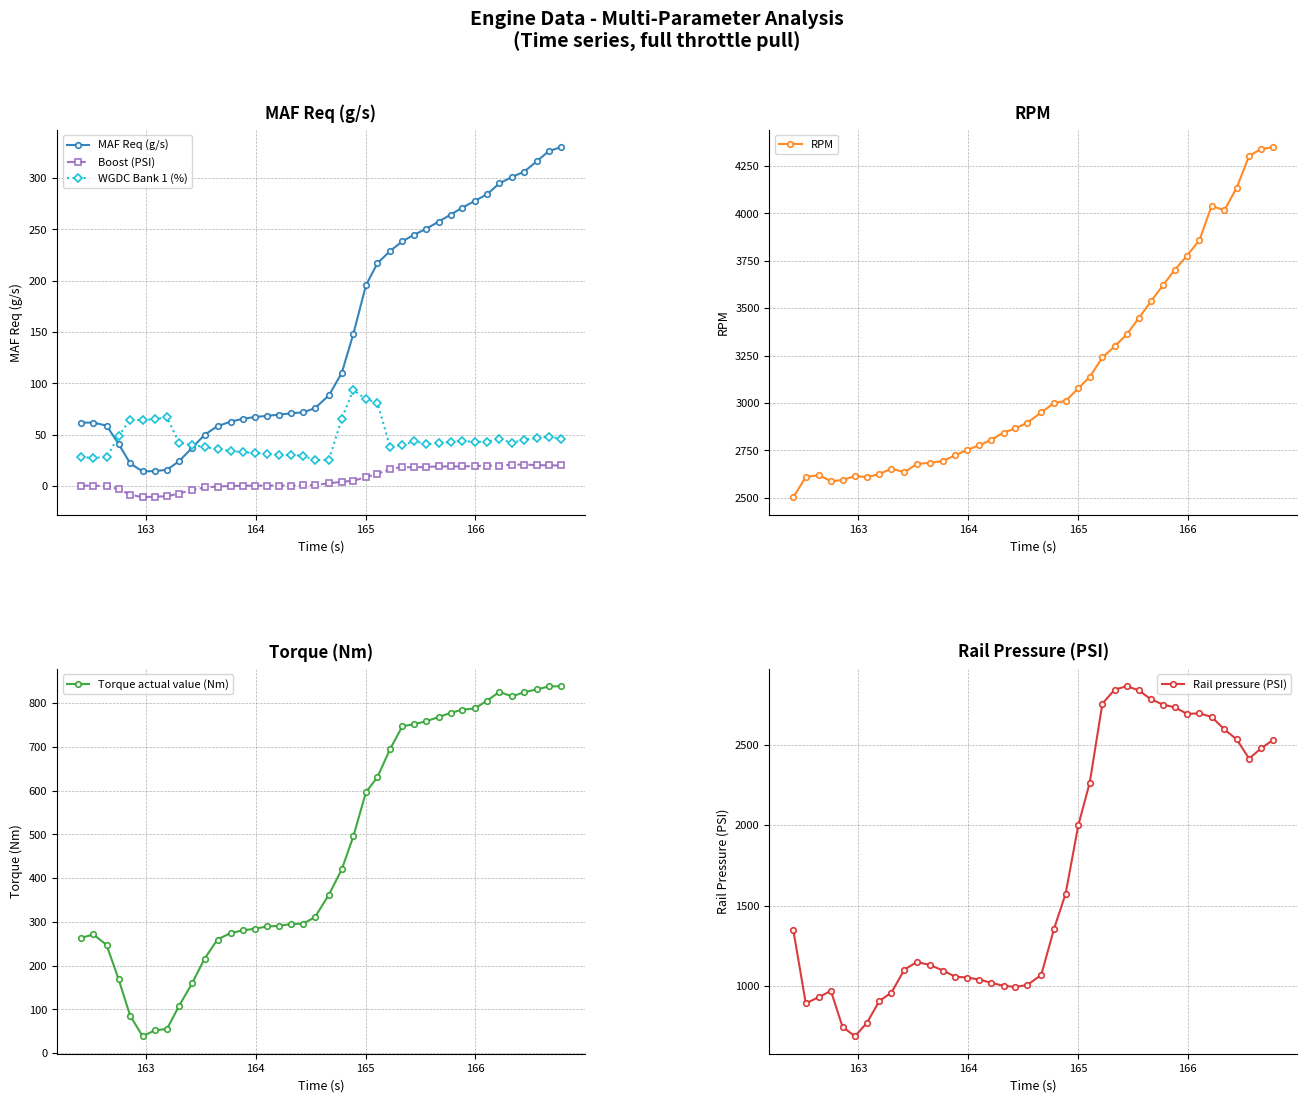

True or false: WGDC Bank 1 (%) has more than 0 interior local peaks.

True